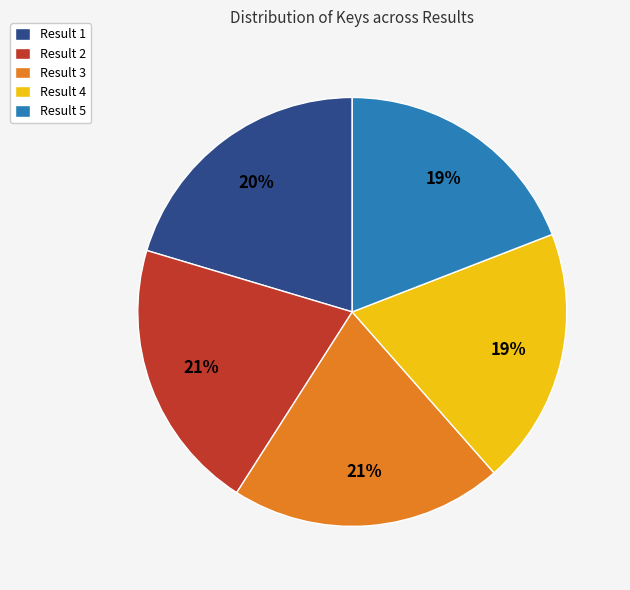

What is the ratio of the value at Result 4 to the value at Result 2?

0.9